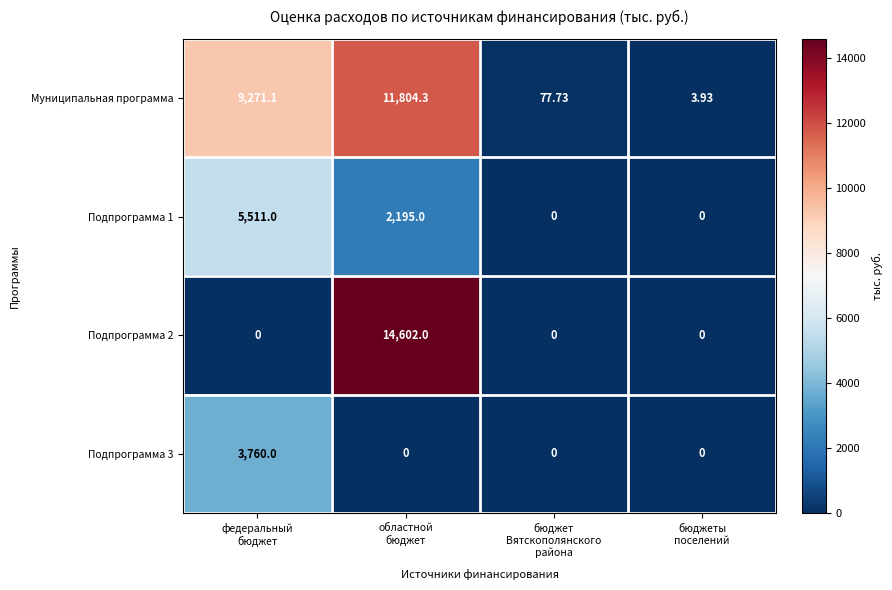

Which series has the largest total across all categories?

Муниципальная программа